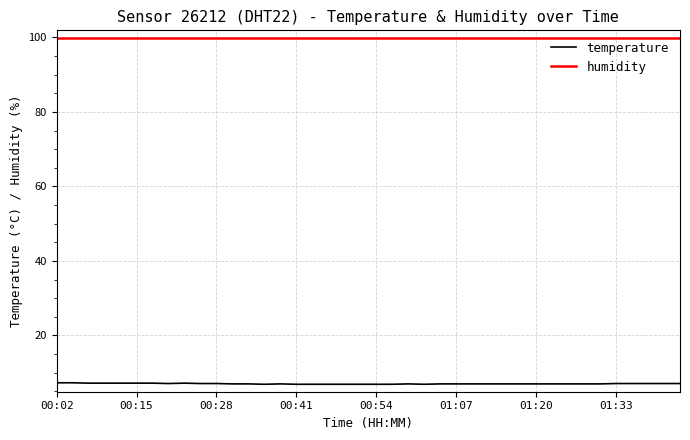

True or false: temperature and humidity cross at least once.

False